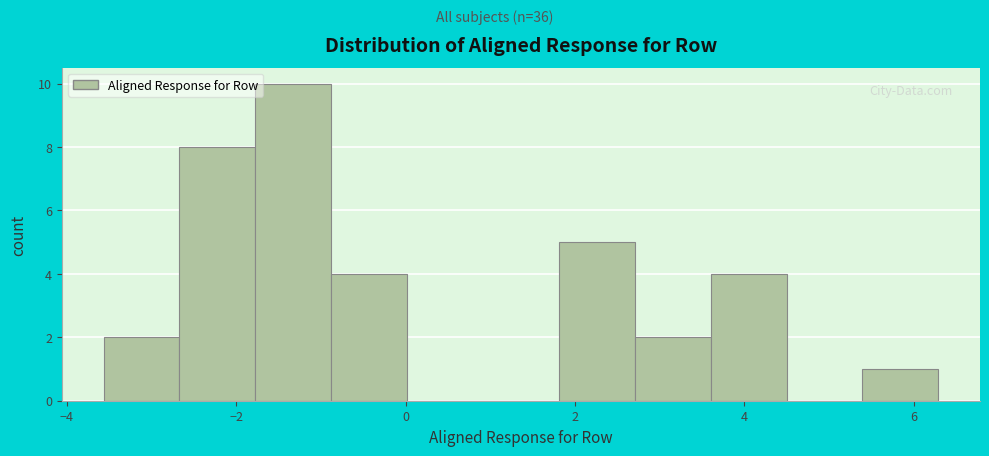

Reading left to right, transcribe this chart: for each bar, give the range it covers on the x-axis and its height. Neither the bar edges nor the heights are printed on the chart, so give them approximately, as read against the axes.

-3.6 to -2.6: 2
-2.6 to -1.8: 8
-1.8 to -0.8: 10
-0.8 to 0.0: 4
0.0 to 1.0: 0
1.0 to 1.8: 0
1.8 to 2.8: 5
2.8 to 3.6: 2
3.6 to 4.4: 4
4.4 to 5.4: 0
5.4 to 6.2: 1